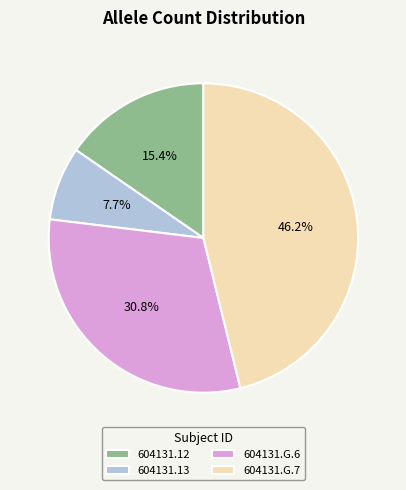

What is the total percentage of 604131.G.6 and 604131.13?

38.5%